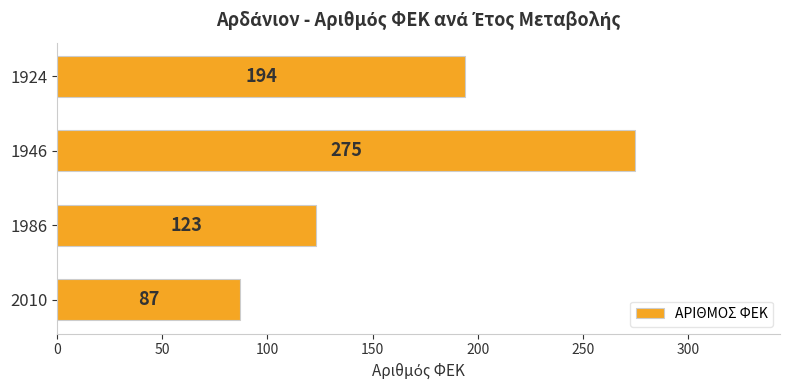

What is the approximate value at 2010, to the nearest 50?

100